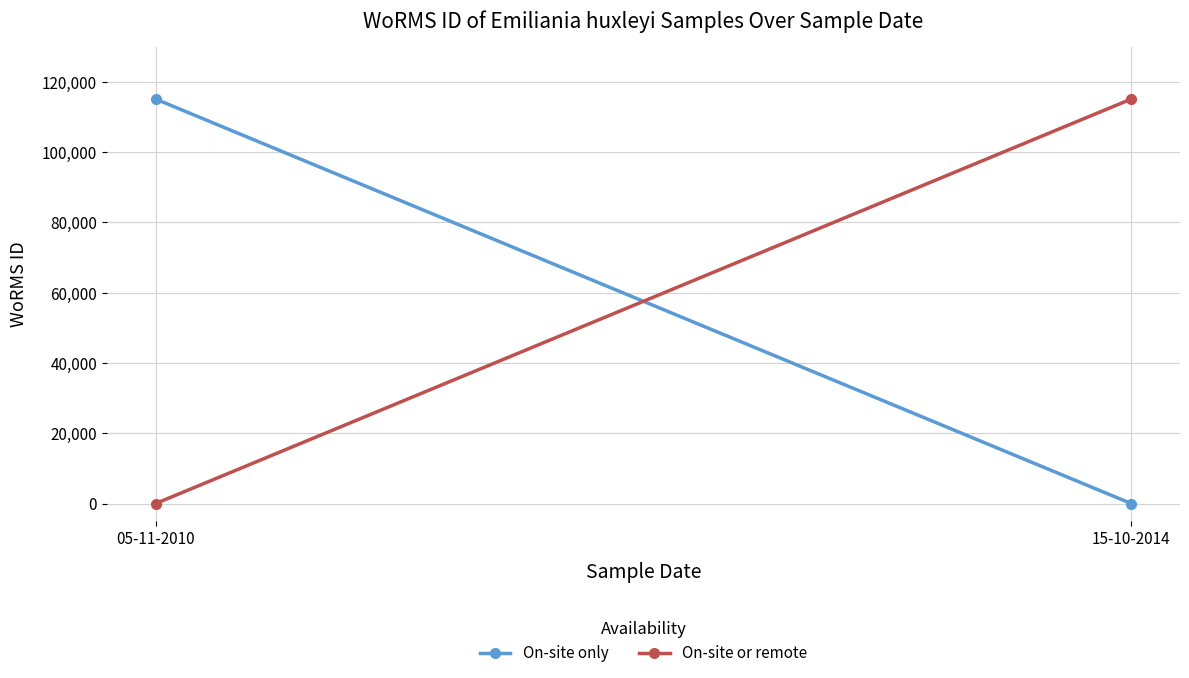

Which series changed the most between 05-11-2010 and 15-10-2014?

On-site only